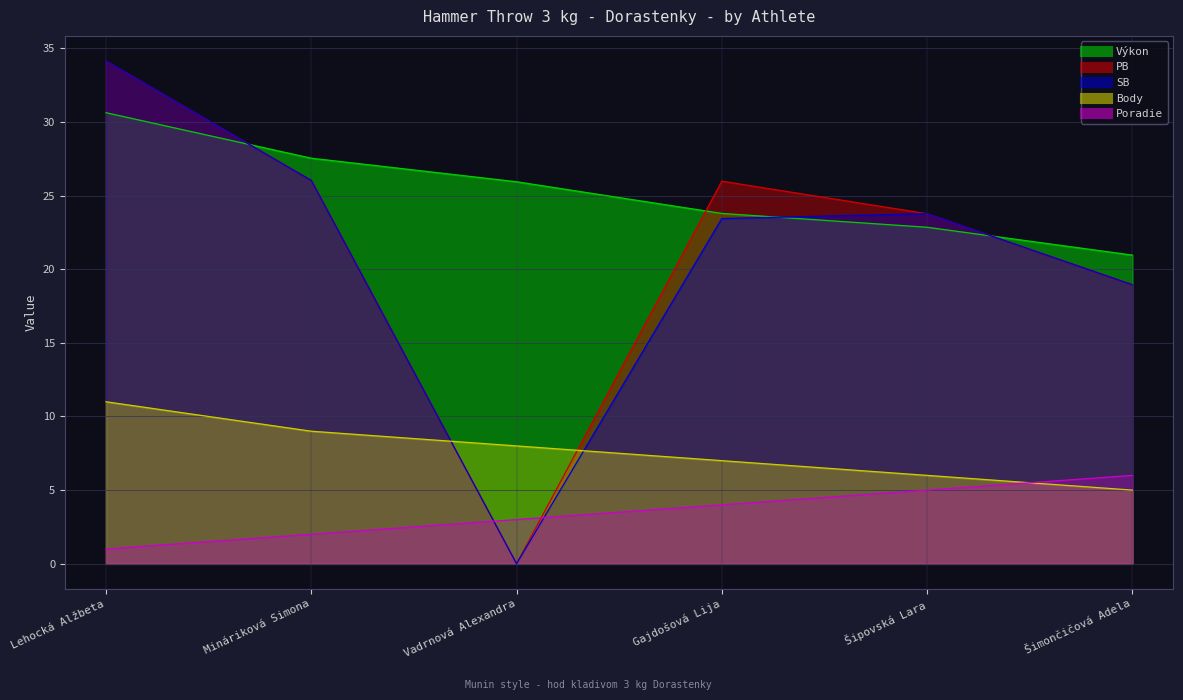

What position from the right is Vadrnová Alexandra?

4